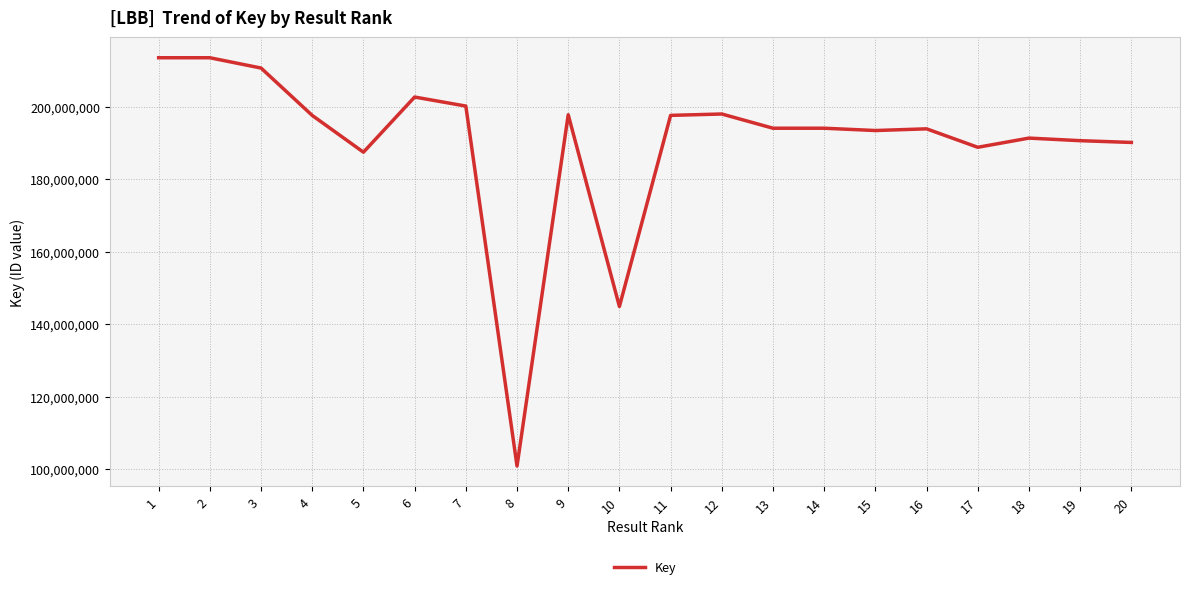

What is the difference between the values at 4 and 13?

3524365